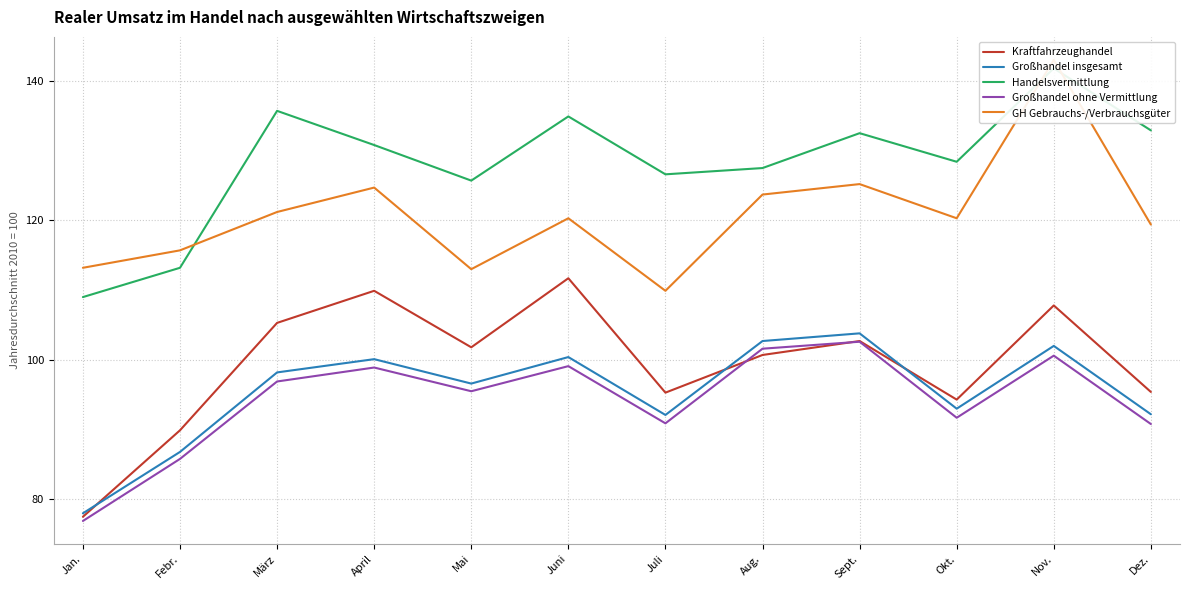

What is the sum of the Großhandel ohne Vermittlung values at April and Okt.?

190.6